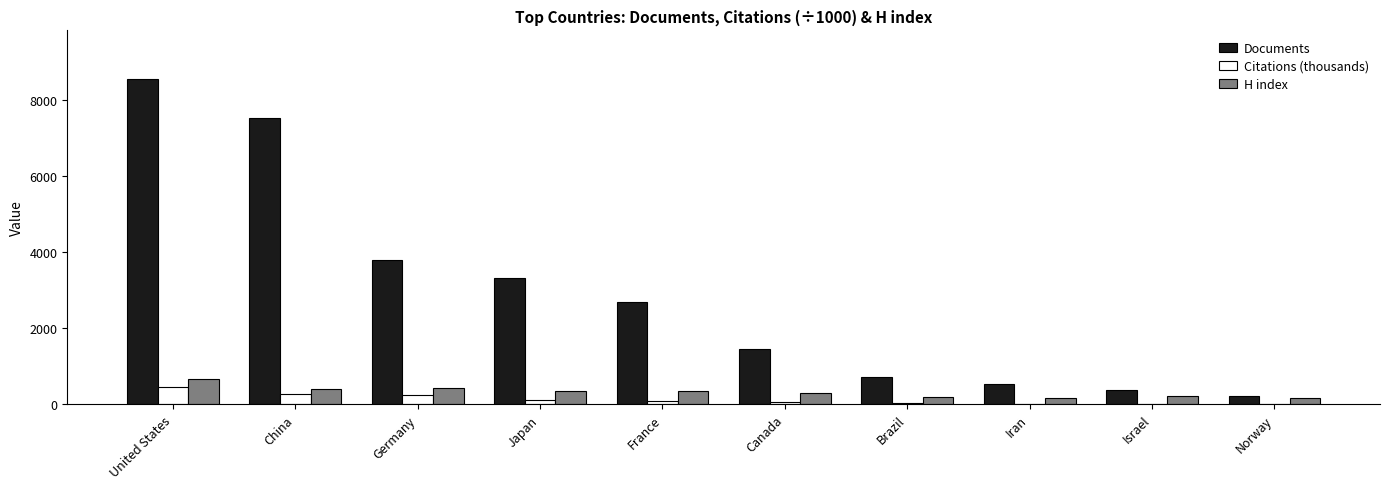

What is the highest value of the Citations (thousands) series?

453.7